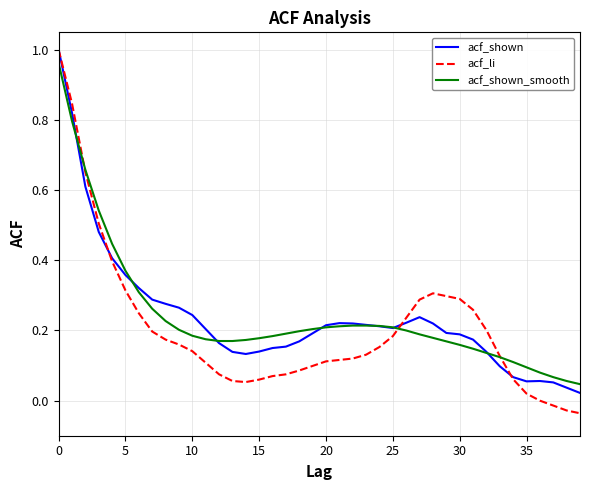

Which series has the largest range (max minus min)?

acf_li